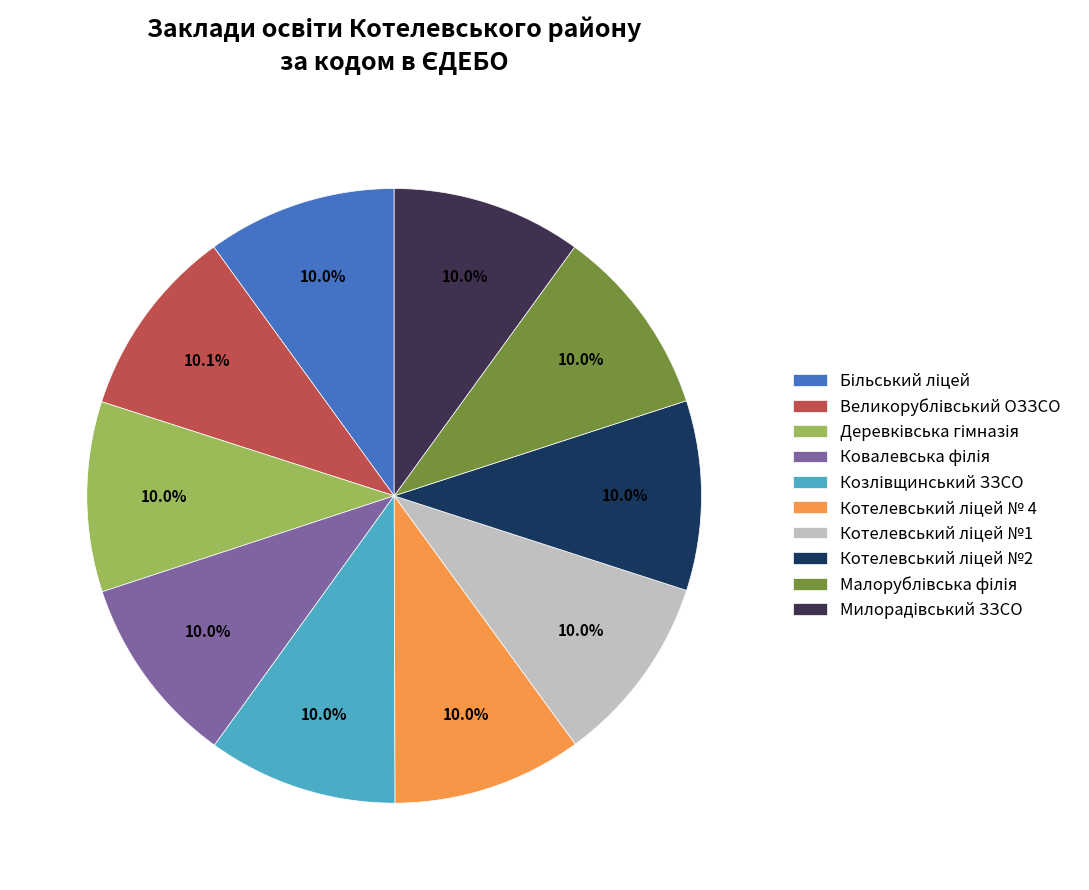

How many segments does this pie chart have?

10